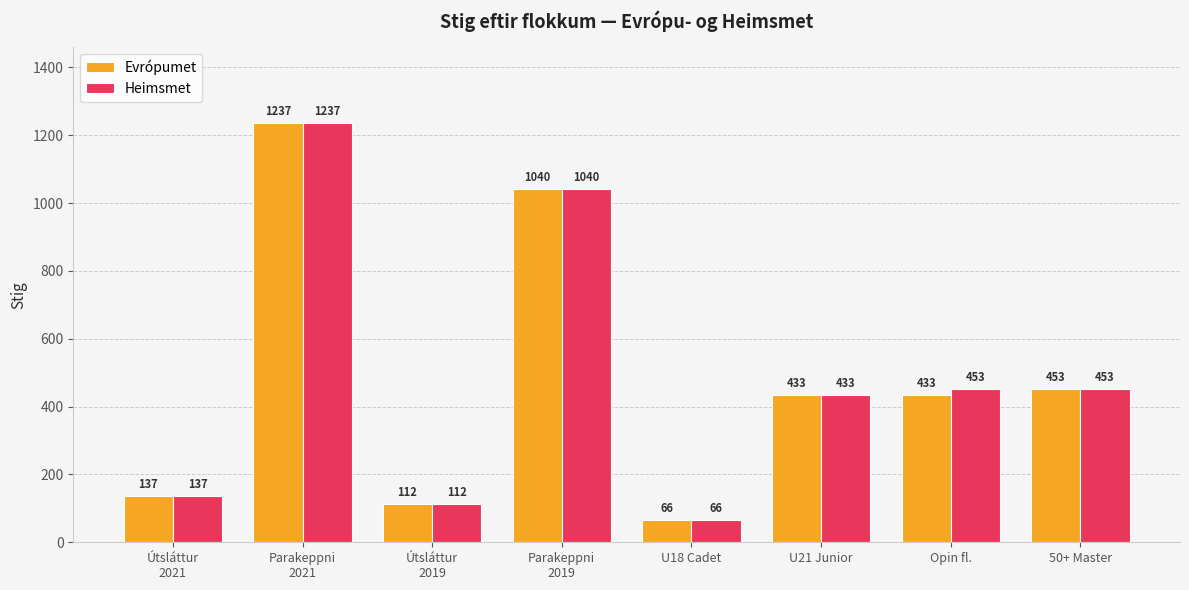

What is the label of the 2nd bar from the right?

Opin fl.